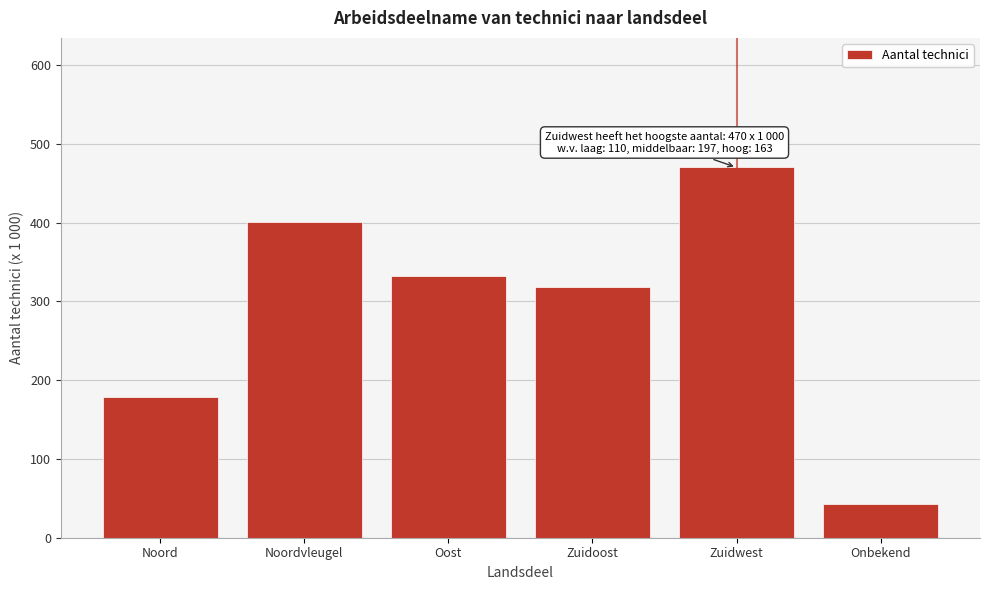

Reading left to right, what are all the values shown in this chart?

Noord=179	Noordvleugel=401	Oost=332	Zuidoost=318	Zuidwest=470	Onbekend=43